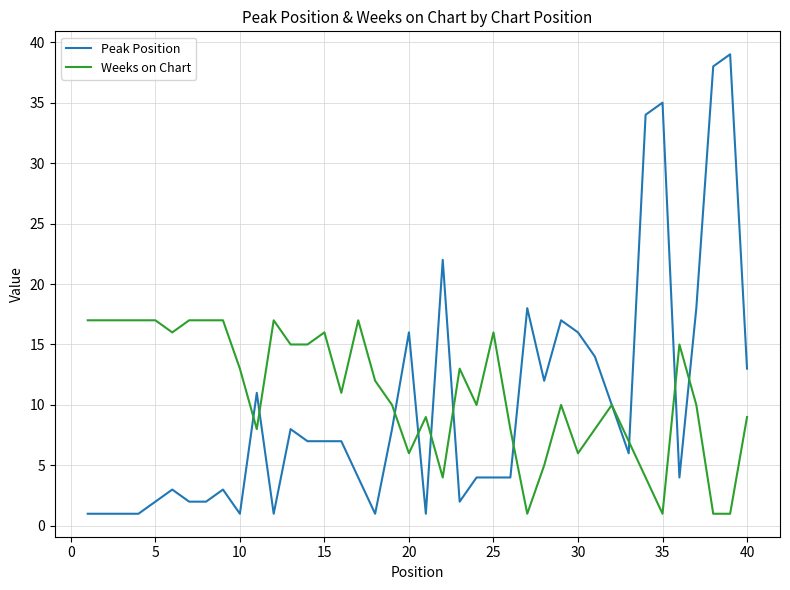

Rank the series by their maximum value, from highest to lowest.

Peak Position, Weeks on Chart